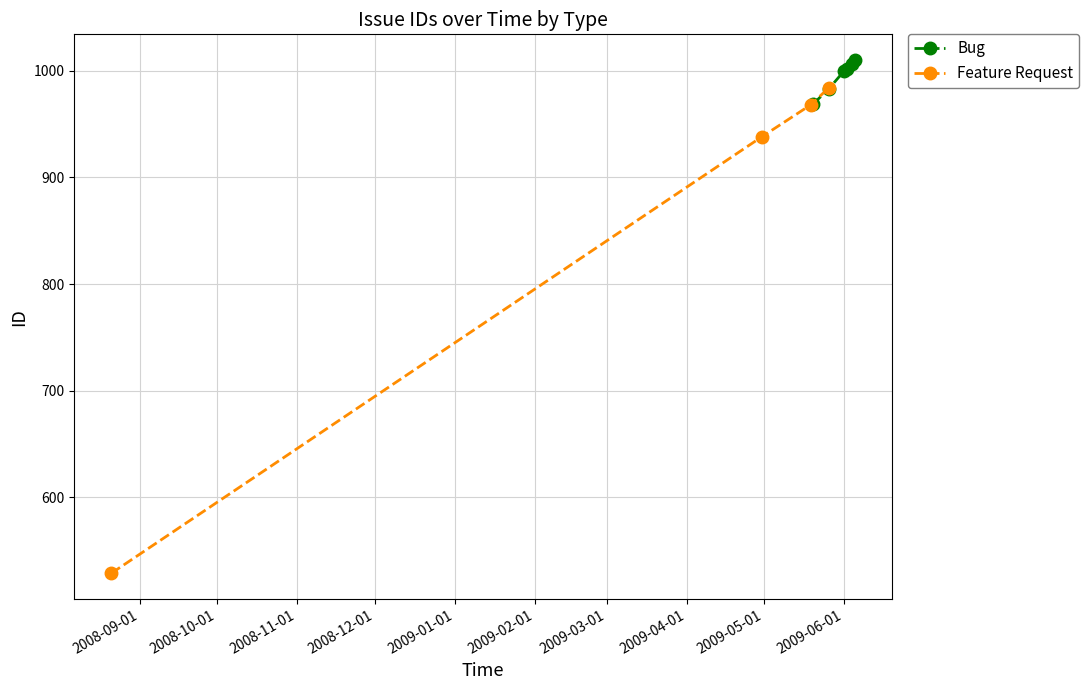

What is the value of the 2nd point from the left?

938